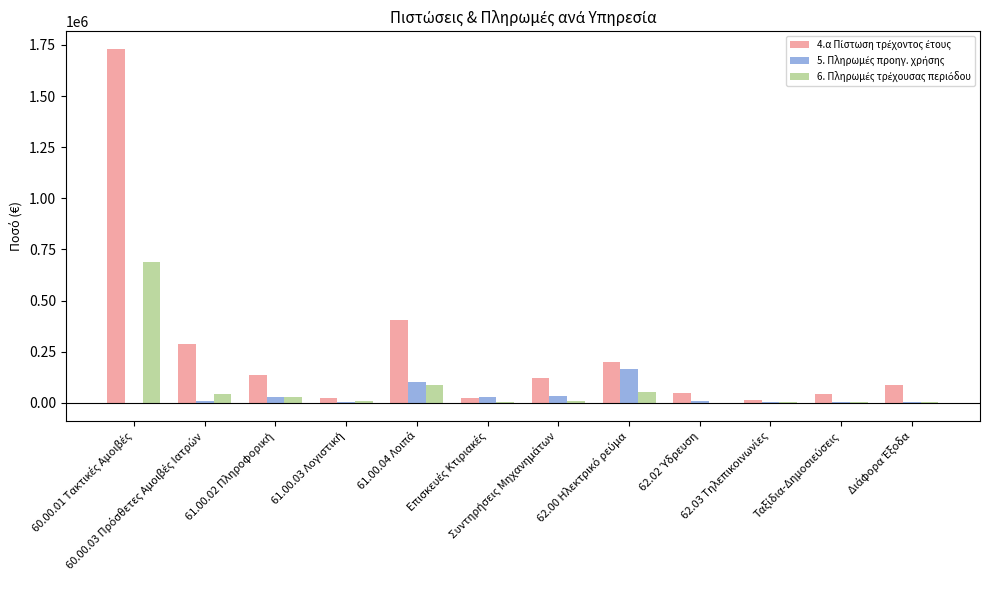

Where does the 6. Πληρωμές τρέχουσας περιόδου series first go above 9424?

60.00.01 Τακτικές Αμοιβές